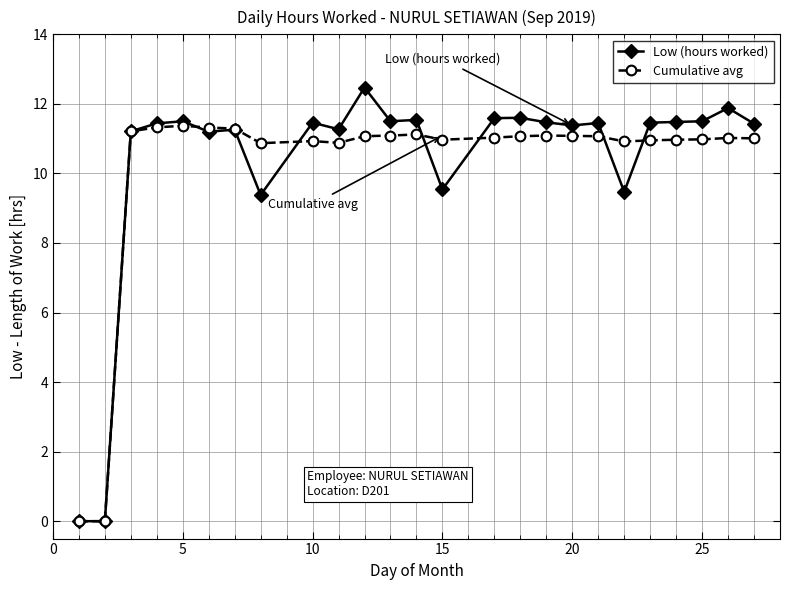

Rank the series by their maximum value, from lowest to highest.

Cumulative avg, Low (hours worked)